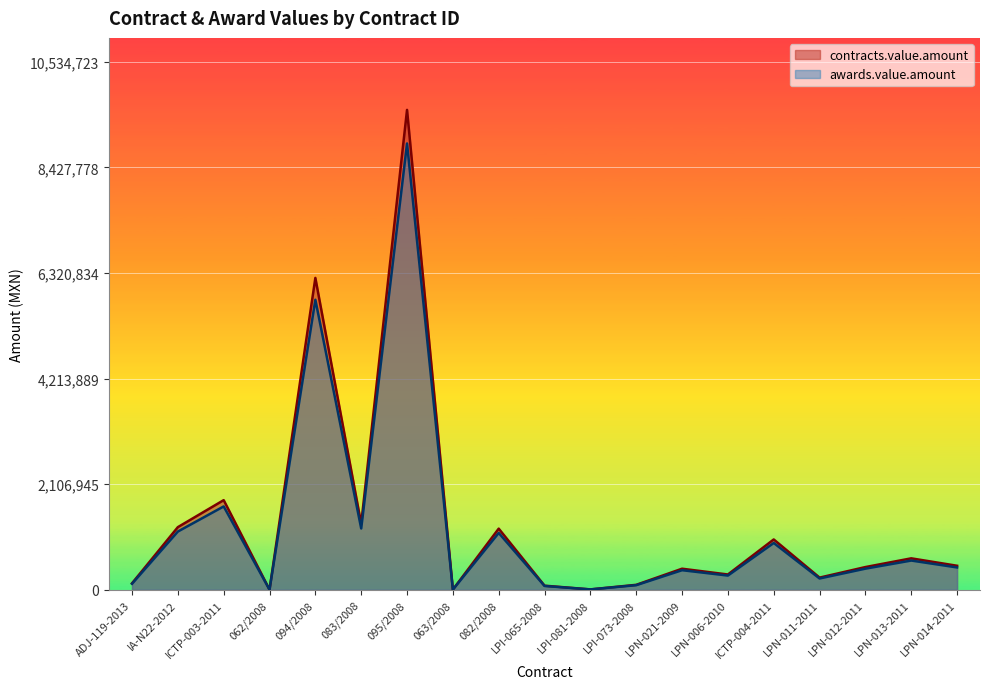

Which series has the widest spread of values?

contracts.value.amount